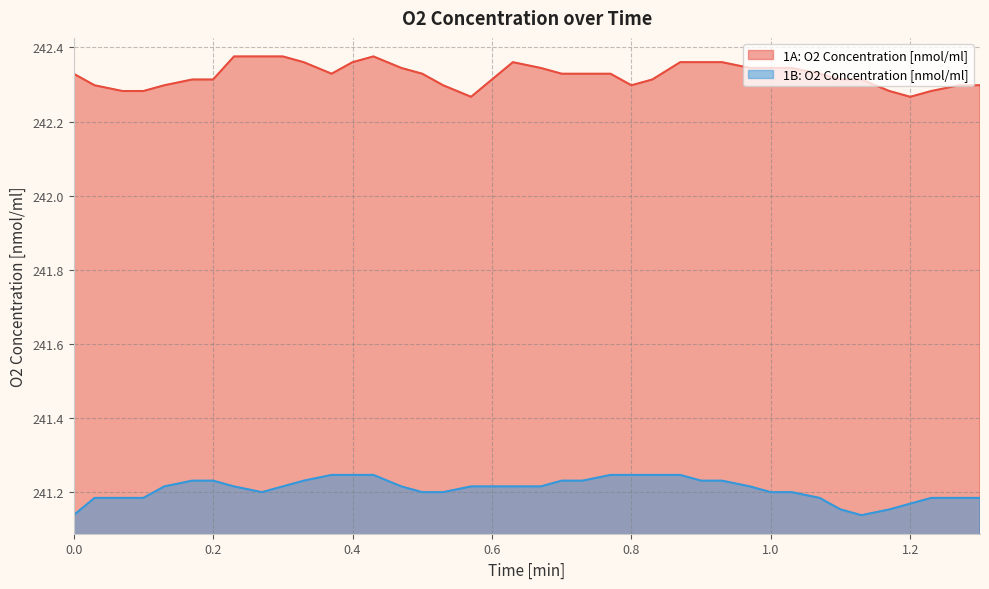

Rank the series by their average value, from lowest to highest.

1B: O2 Concentration [nmol/ml], 1A: O2 Concentration [nmol/ml]